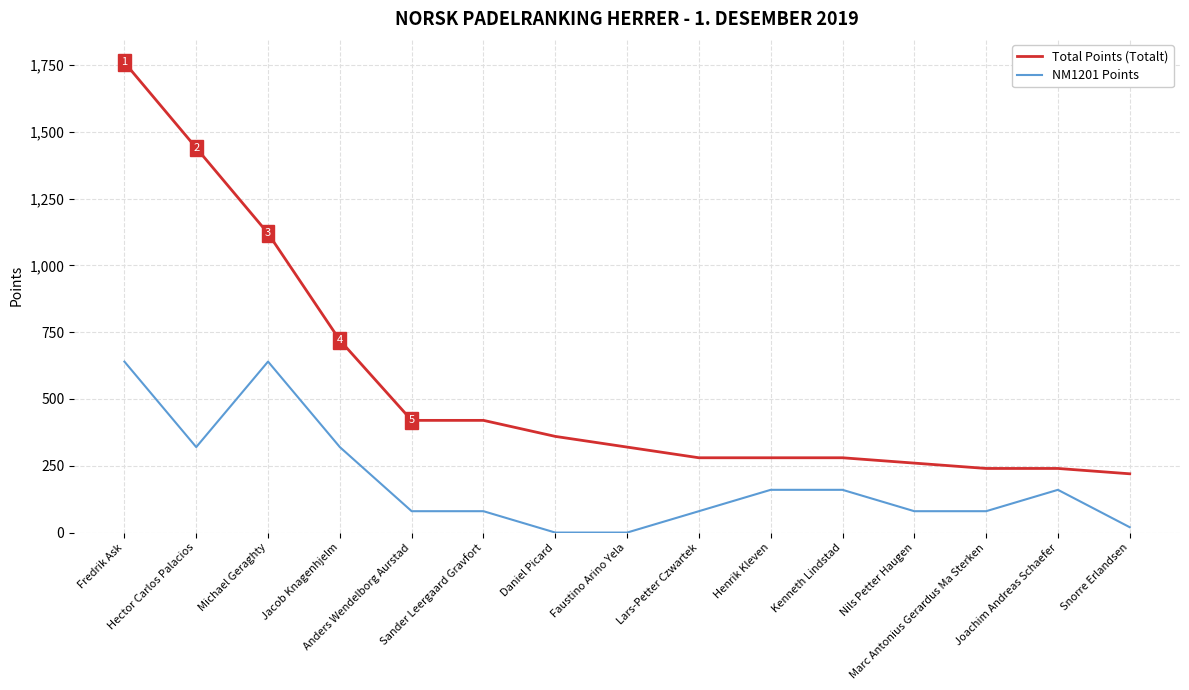

Reading left to right, list all the values displayed in this chart.

Total Points (Totalt): 1760	1440	1120	720	420	420	360	320	280	280	280	260	240	240	220
NM1201 Points: 640	320	640	320	80	80	0	0	80	160	160	80	80	160	20